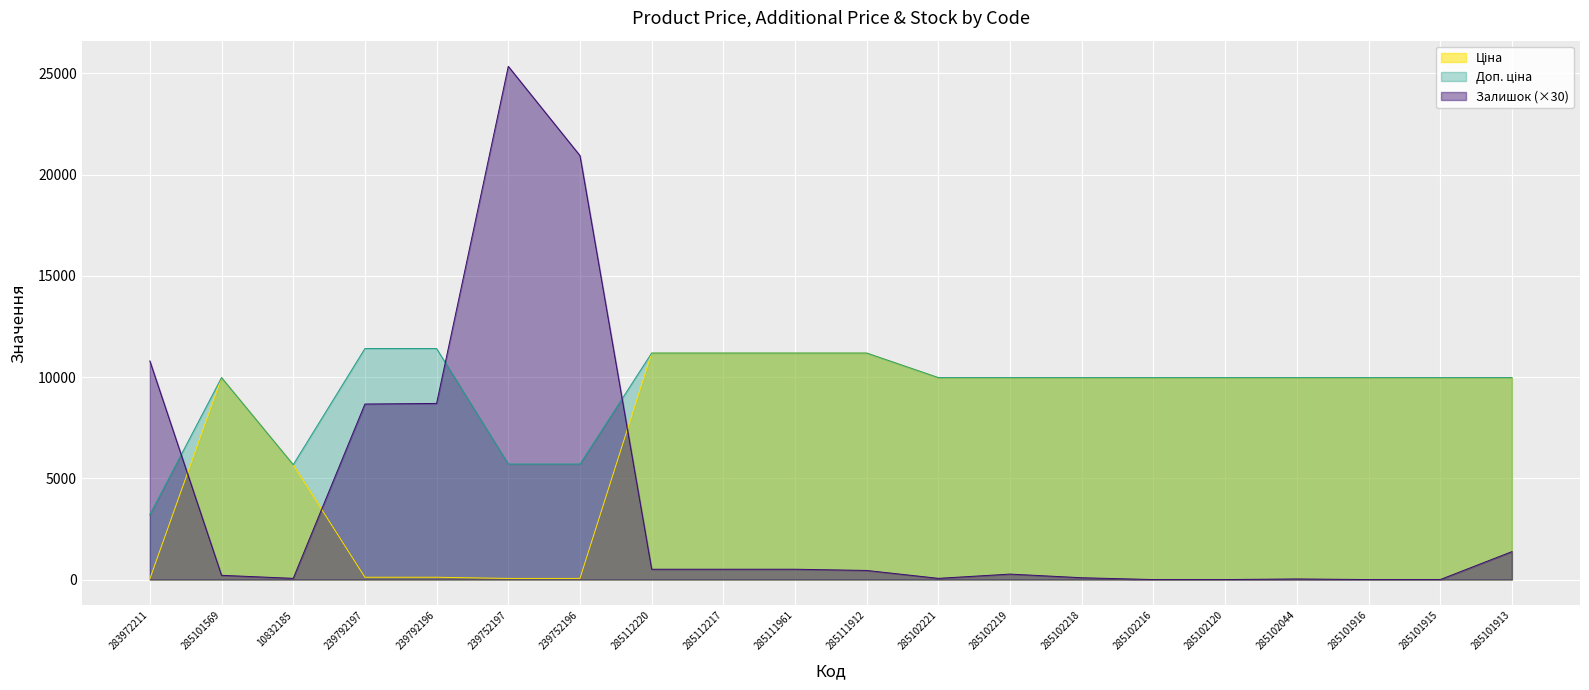

How many series are shown in this chart?

3